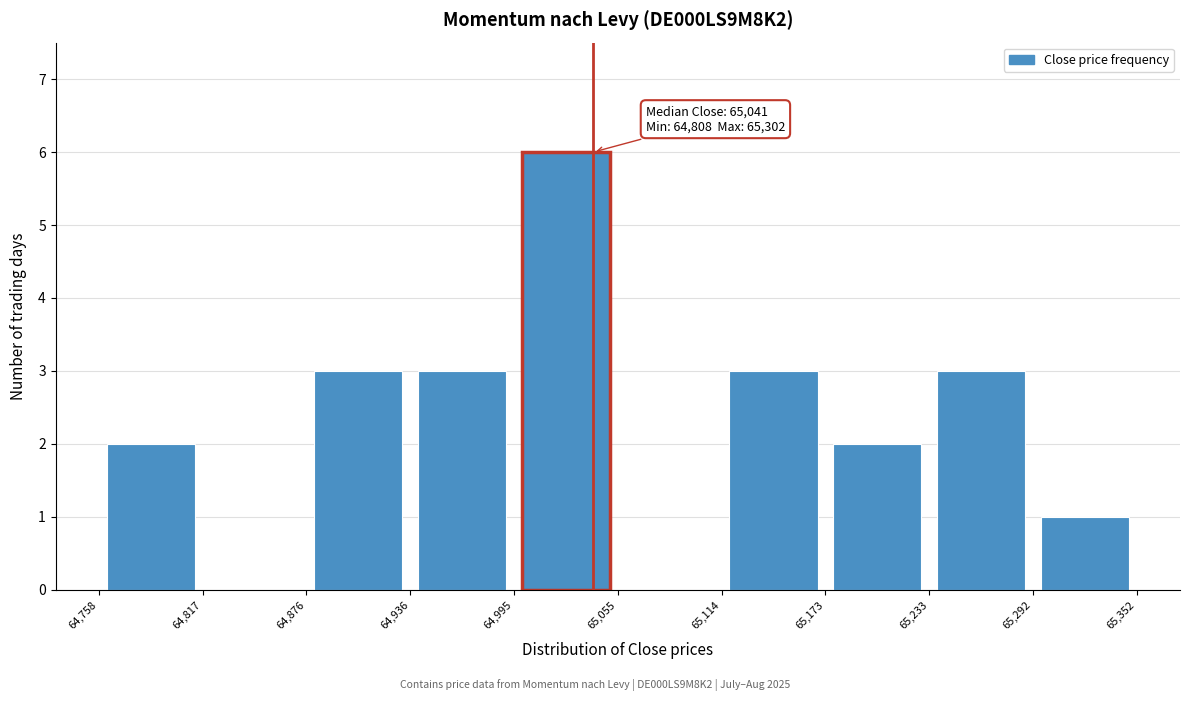

Over which range of the x-axis is the bar tallest?

64,995 to 65,055